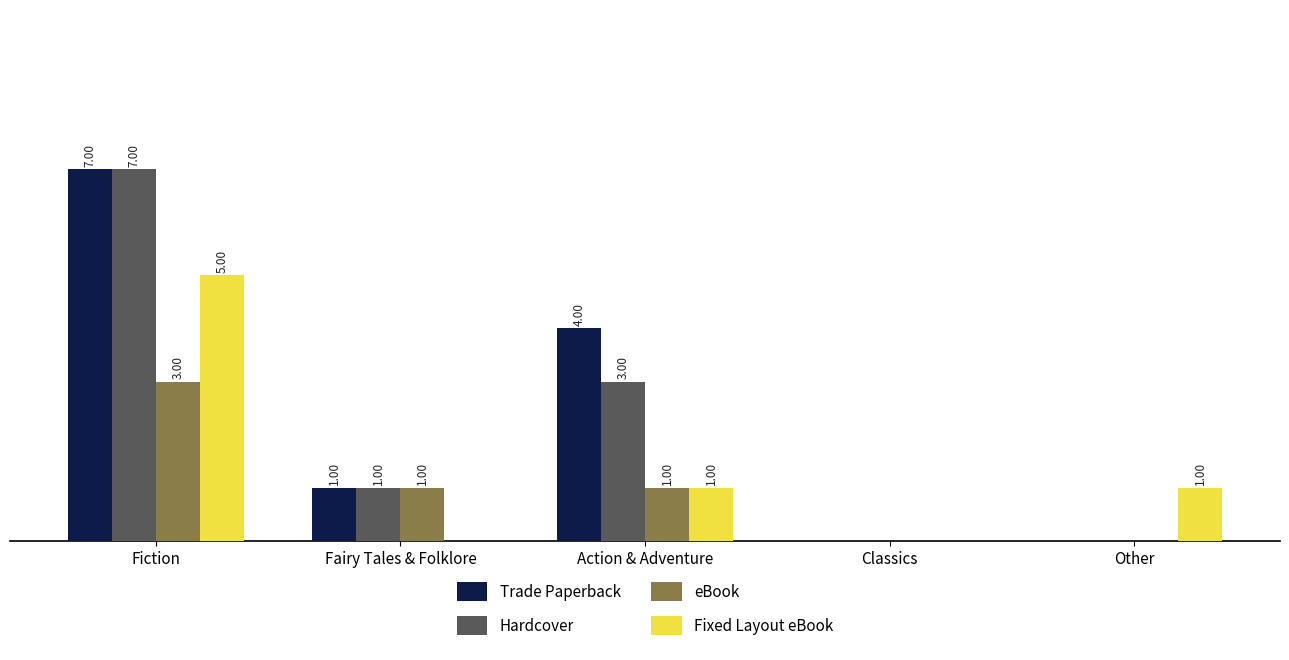

Which category has the highest value in the eBook series?

Fiction